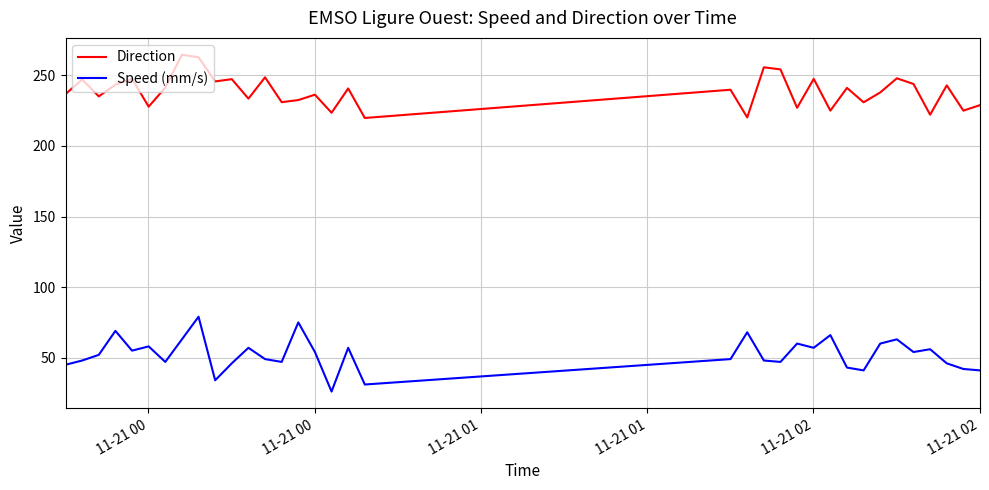

True or false: Direction and Speed (mm/s) cross at least once.

False